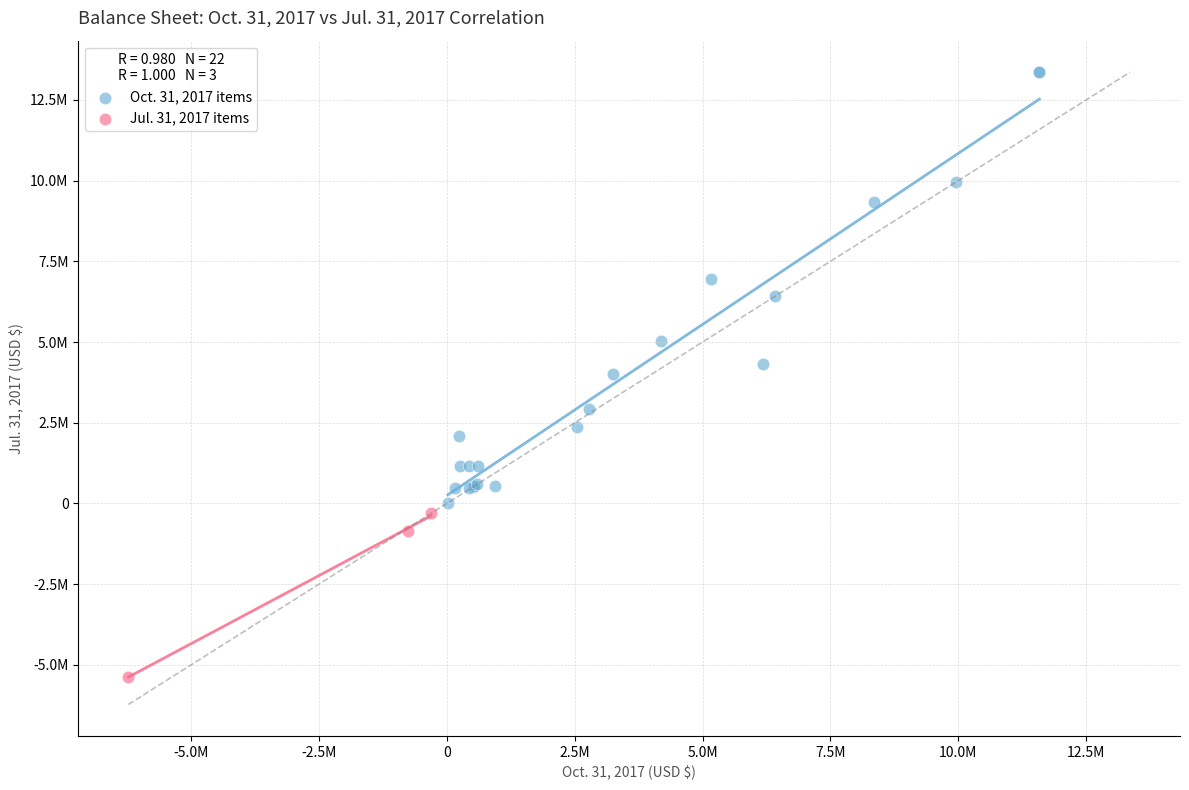

Which series contains the highest Y value?

Oct. 31, 2017 items